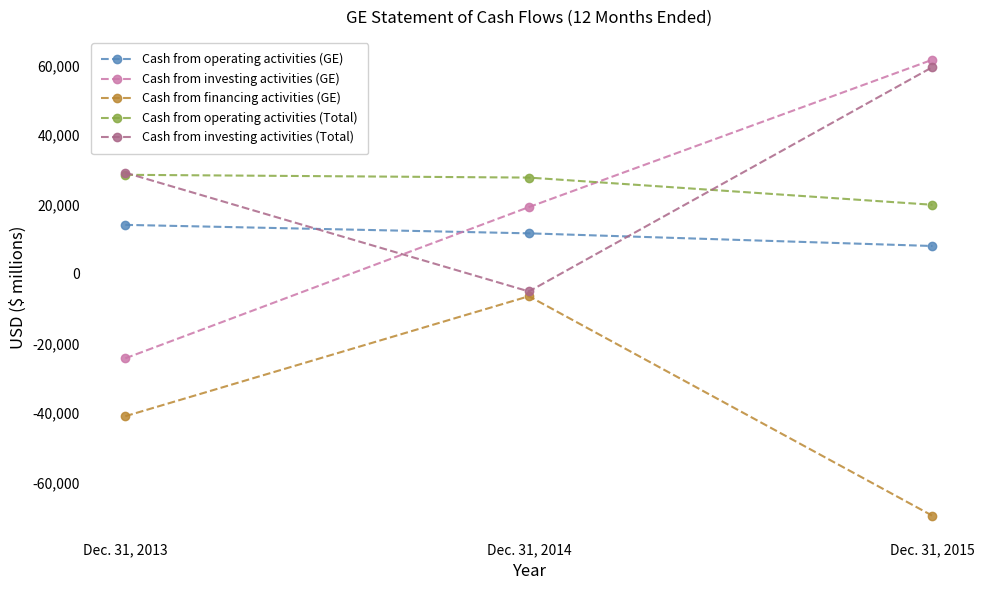

True or false: Cash from investing activities (GE) has a value of 61613 at Dec. 31, 2015.

True